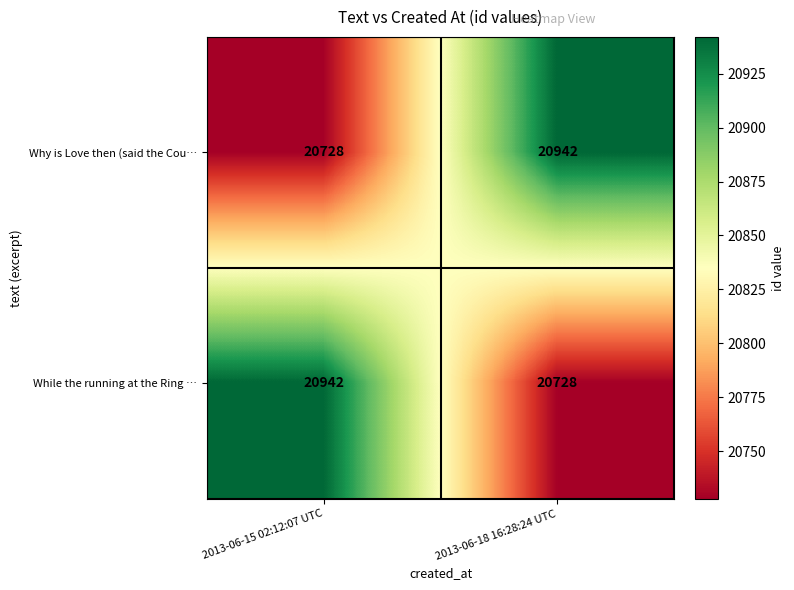

What is the difference between the While the running at the Ring … values at 2013-06-18 16:28:24 UTC and 2013-06-15 02:12:07 UTC?

214